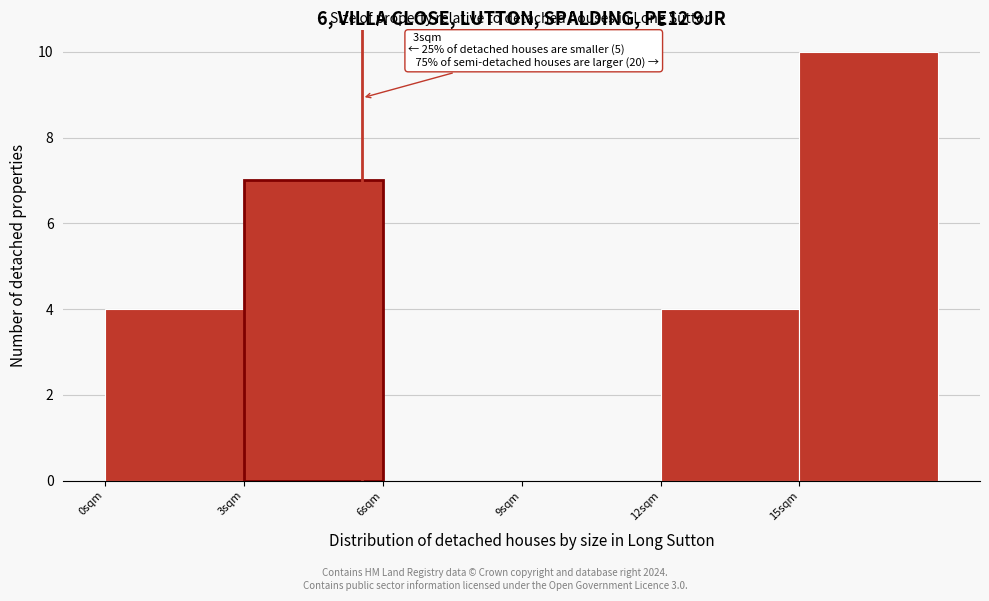

Over which range of the x-axis is the bar tallest?

15 to 18